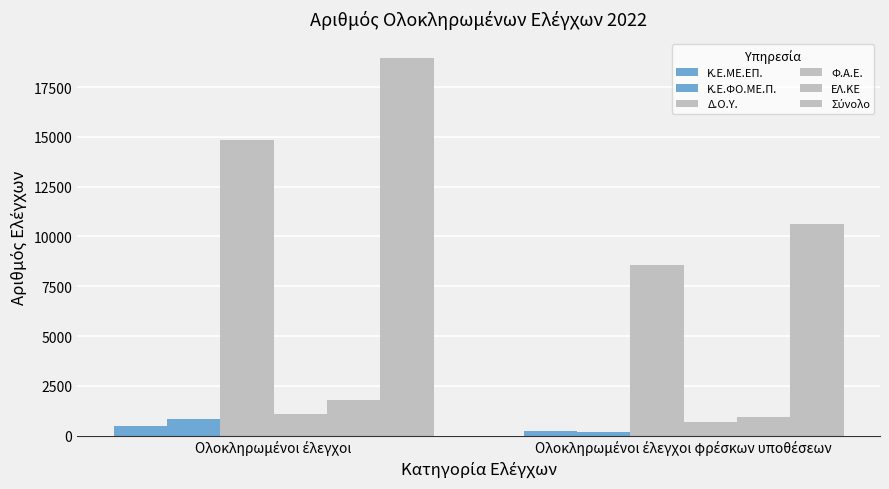

What is the difference between the maximum and minimum values in the Κ.Ε.ΜΕ.ΕΠ. series?

264